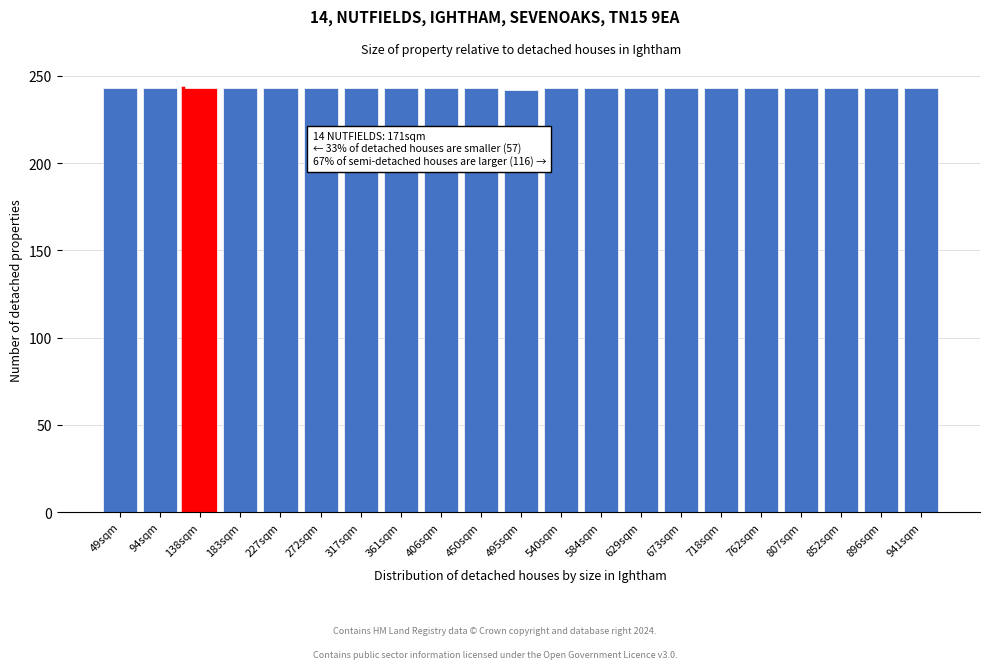

What is the maximum value shown in the chart?

243